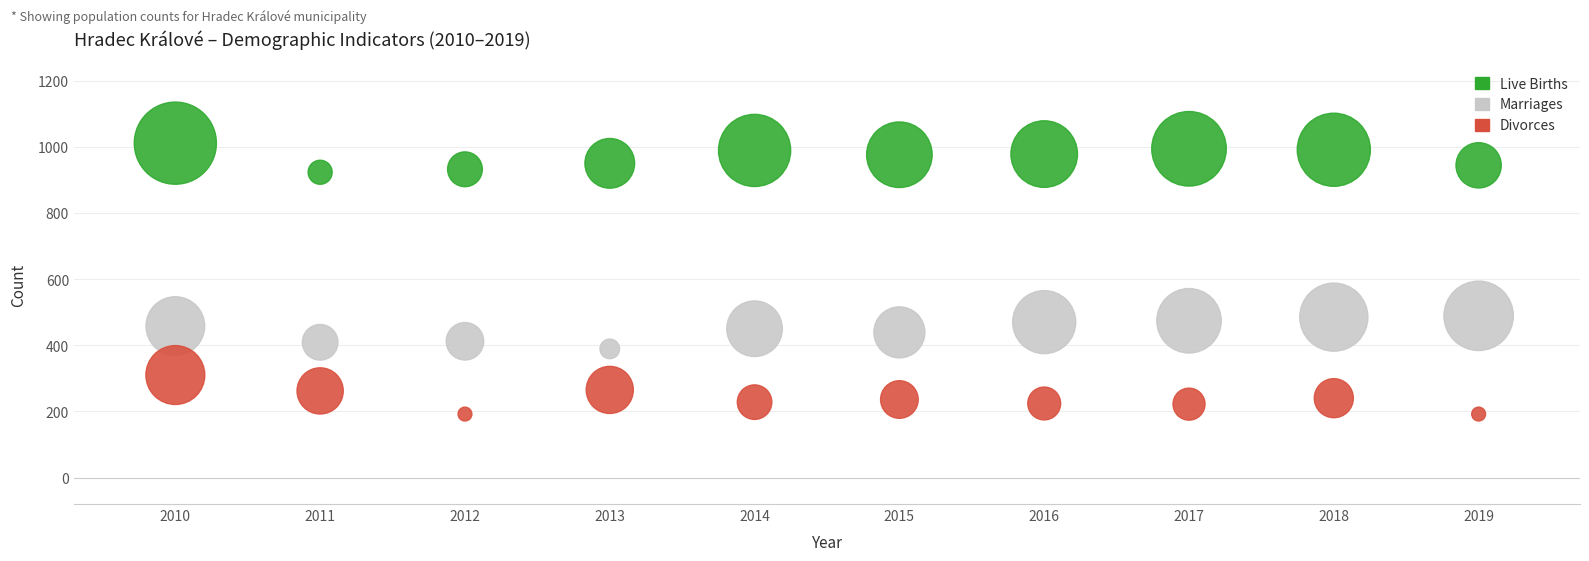

Across all data points, what is the range of X values (max minus min)?

9